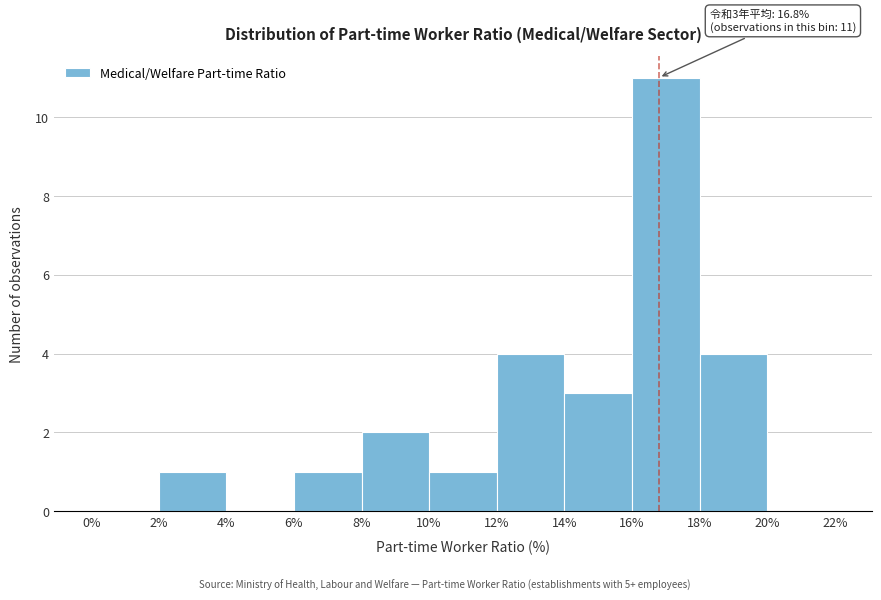

Which range on the x-axis has the tallest bar?

16% to 18%